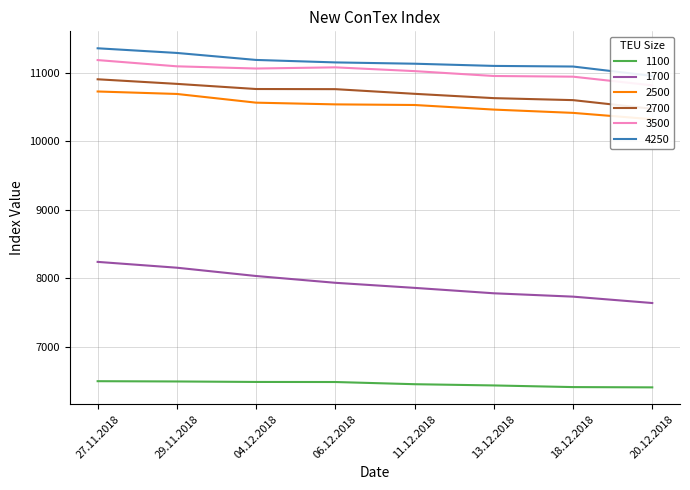

The value of 2500 at 29.11.2018 is 16857. True or false?

False